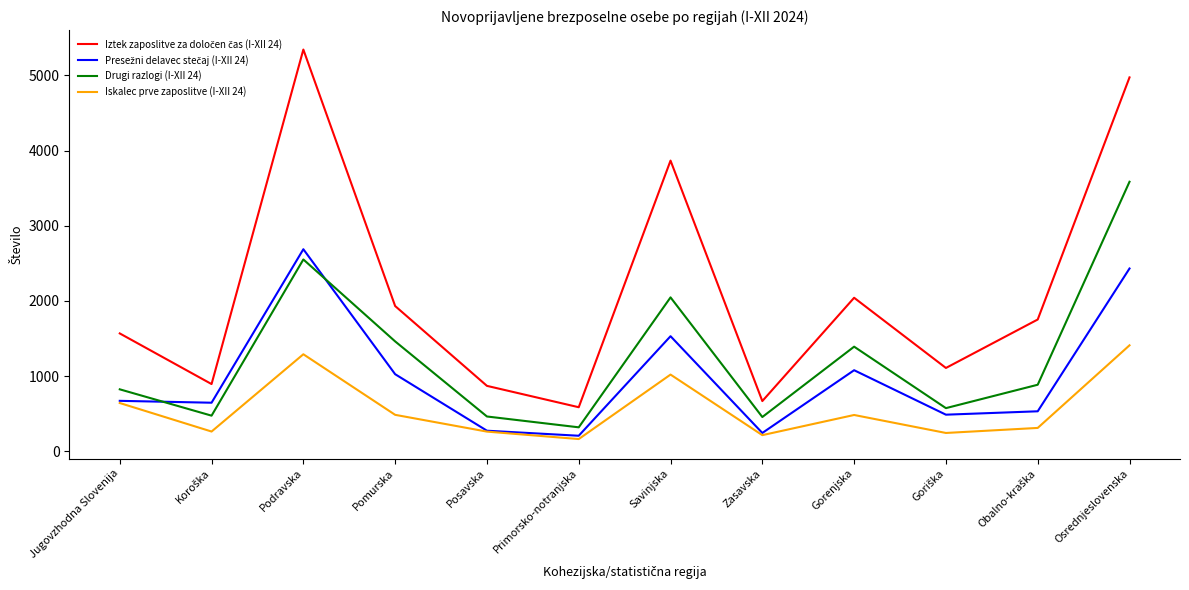

What is the difference between the highest and lowest values at Osrednjeslovenska?

3561